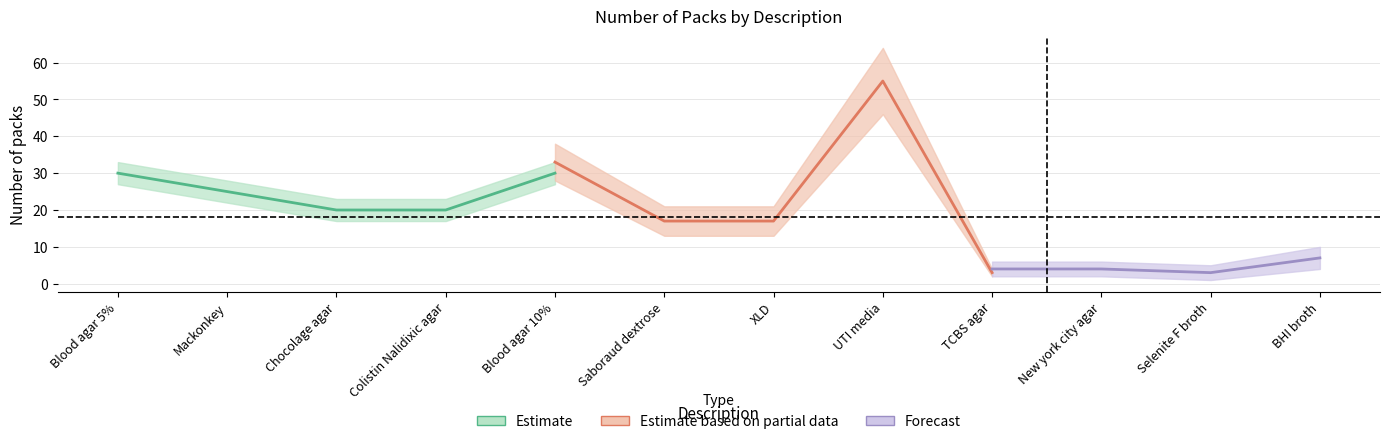

How many data points does each series have?

12